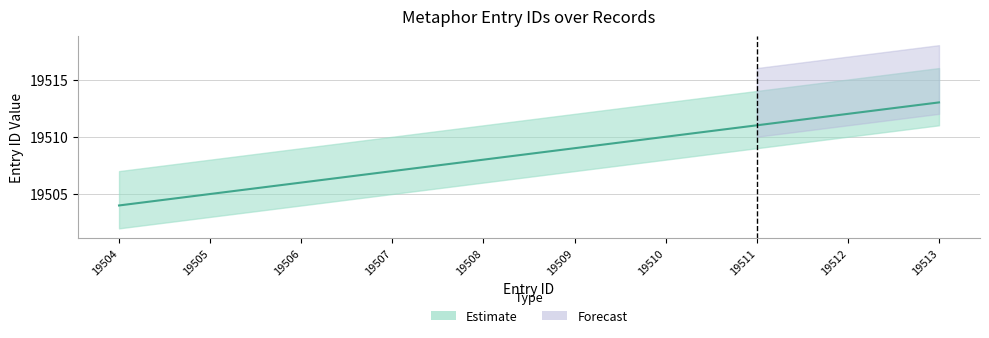

What is the minimum value shown in the chart?

19504